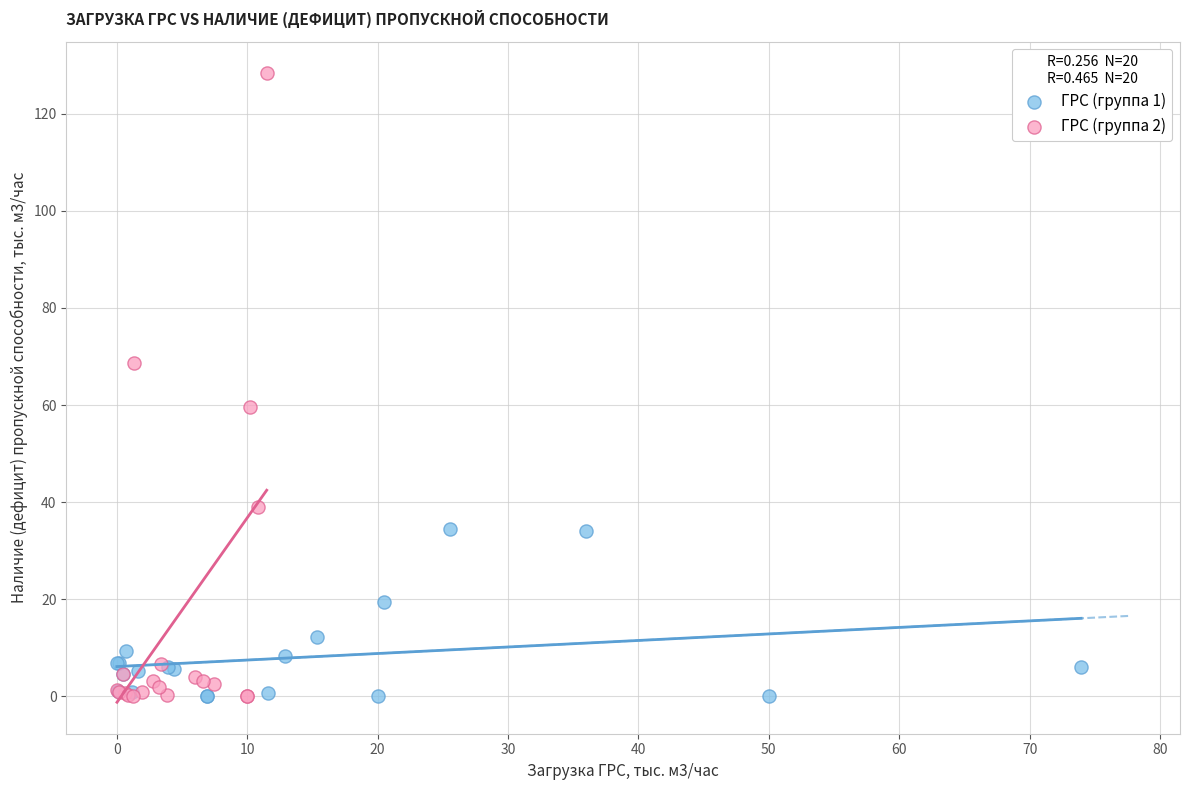

Which series has the largest Y range (max minus min)?

ГРС (группа 2)